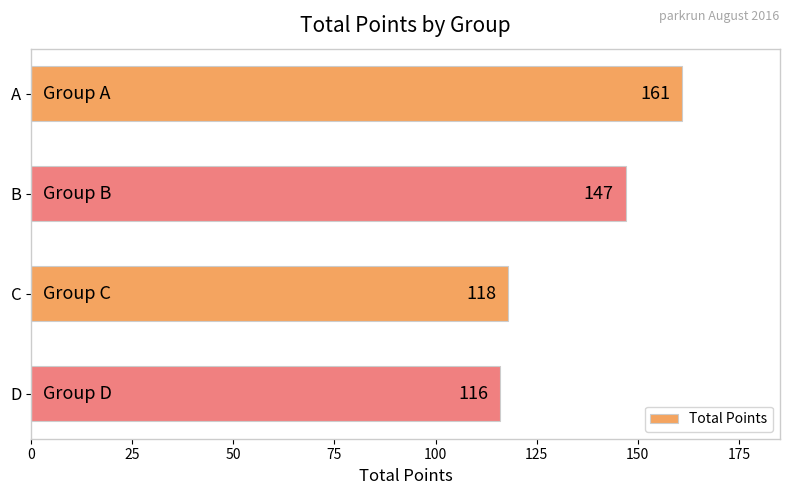

What is the difference between the maximum and minimum values?

45